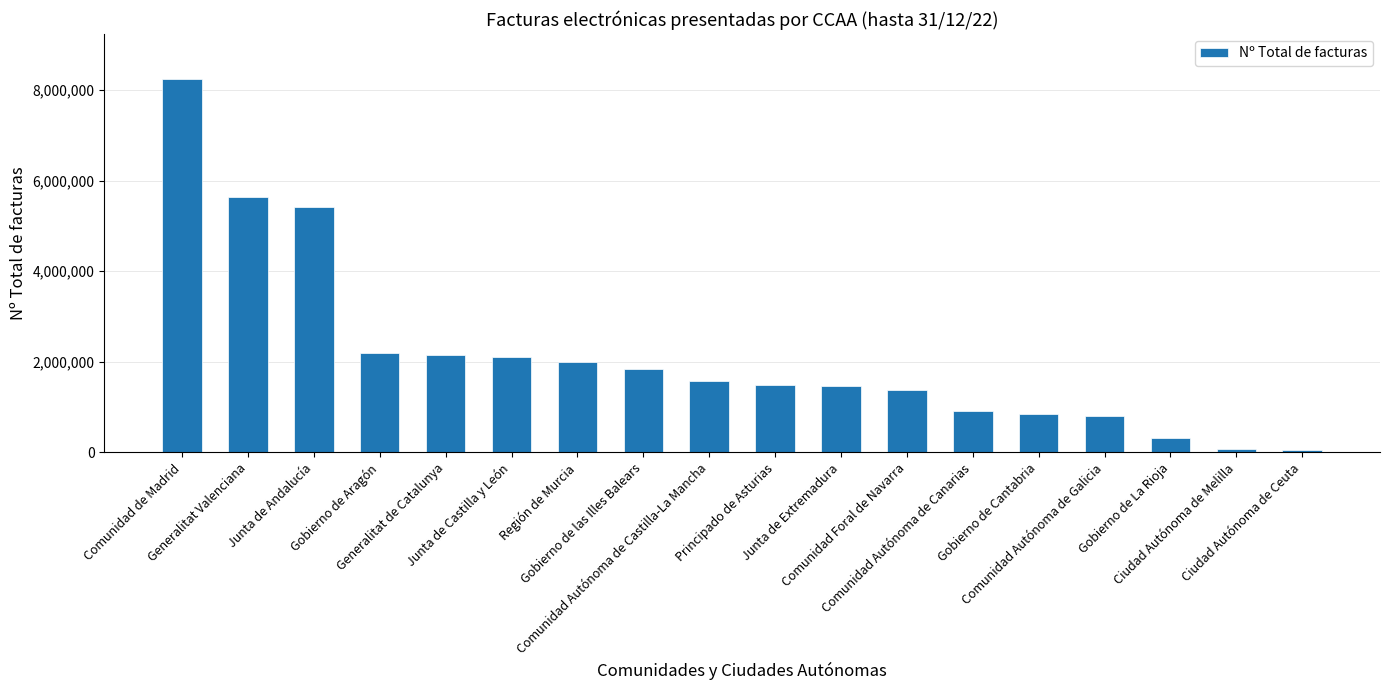

What is the difference between the maximum and minimum values?

8190154